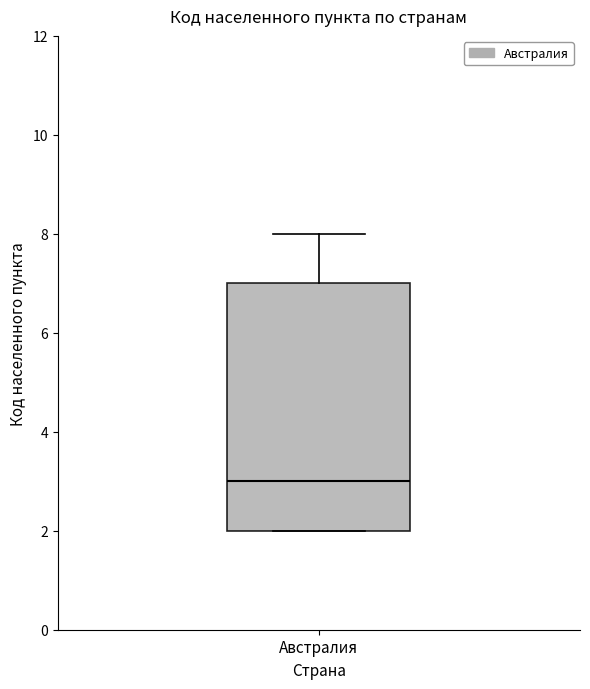

Read this box plot against the y-axis: the position of the median line, the range covered by the box, and the ends of both whiskers. The values are not printed on the chart, so give them approximately, as read against the axis.

median 3, box 2 to 7, whiskers 2 to 8